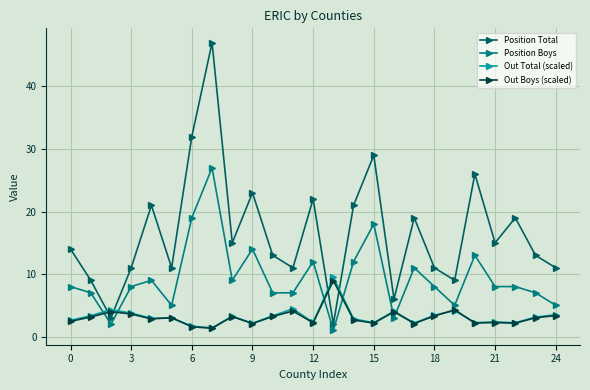

True or false: Out Boys (scaled) has more than 2 points higher than both neighbors.

True